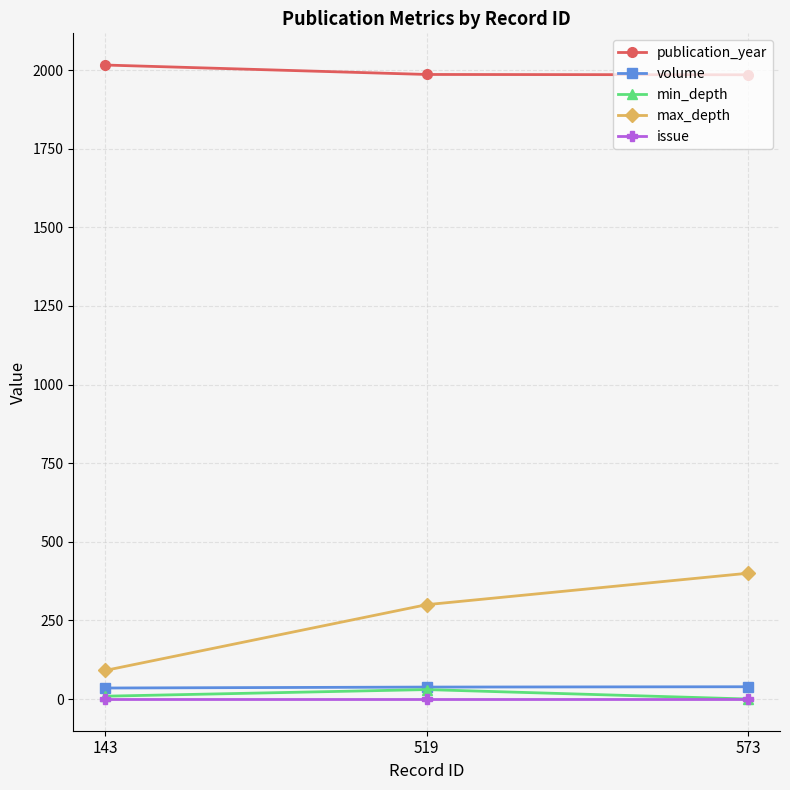

Between 143 and 519, which series saw the biggest shift?

max_depth